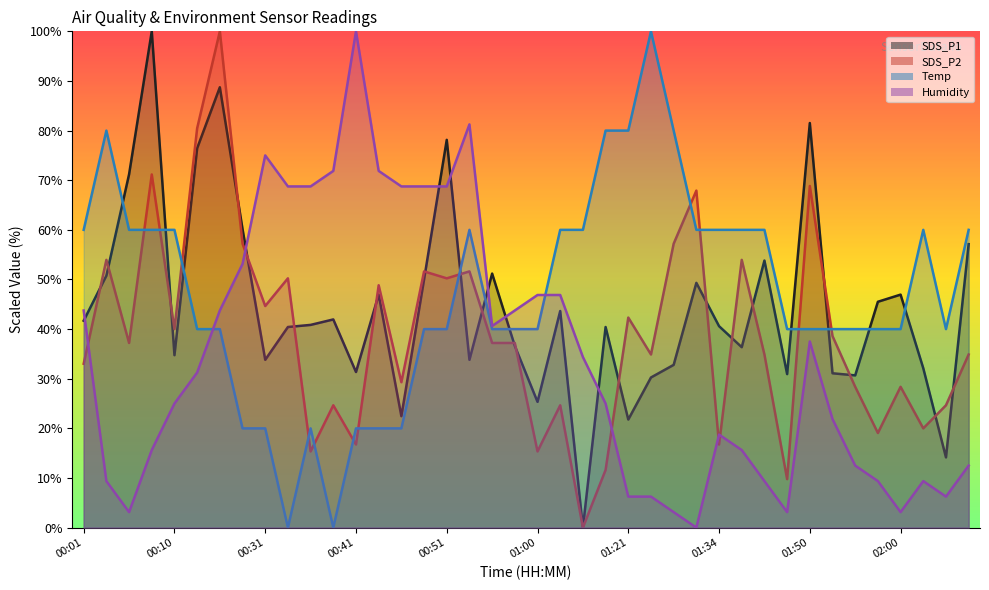

In SDS_P1, how many points are higher than both neighbors (excluding endpoints)?

12